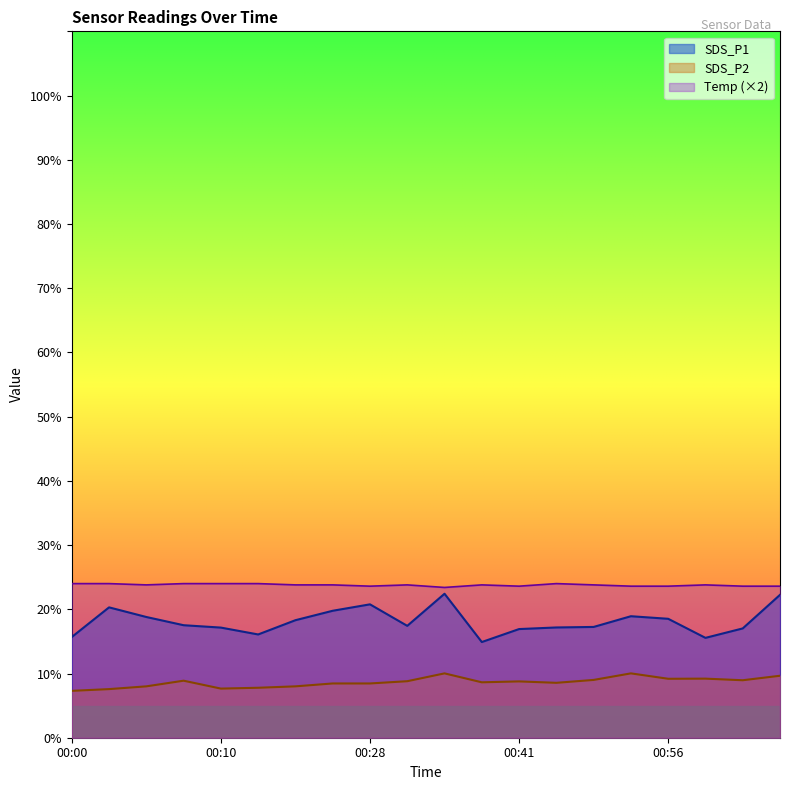

Count the number of data series in this chart.

3